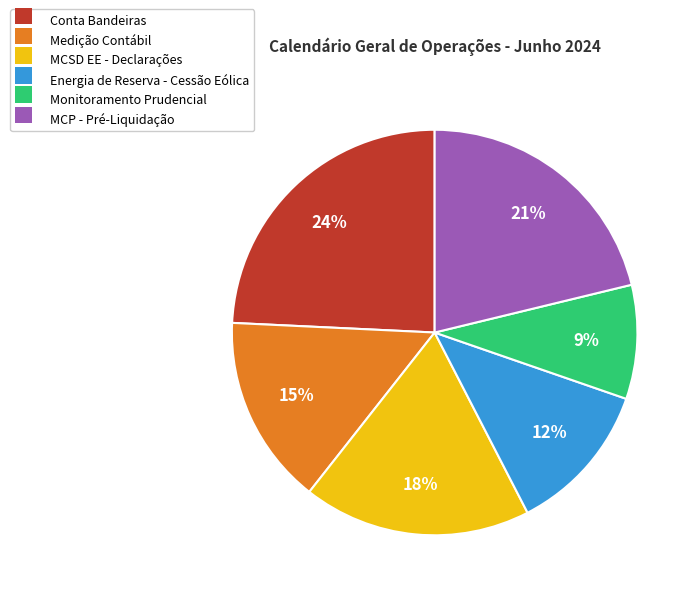

To the nearest percent, what is the difference between the Conta Bandeiras and Medição Contábil slice percentages?

9%